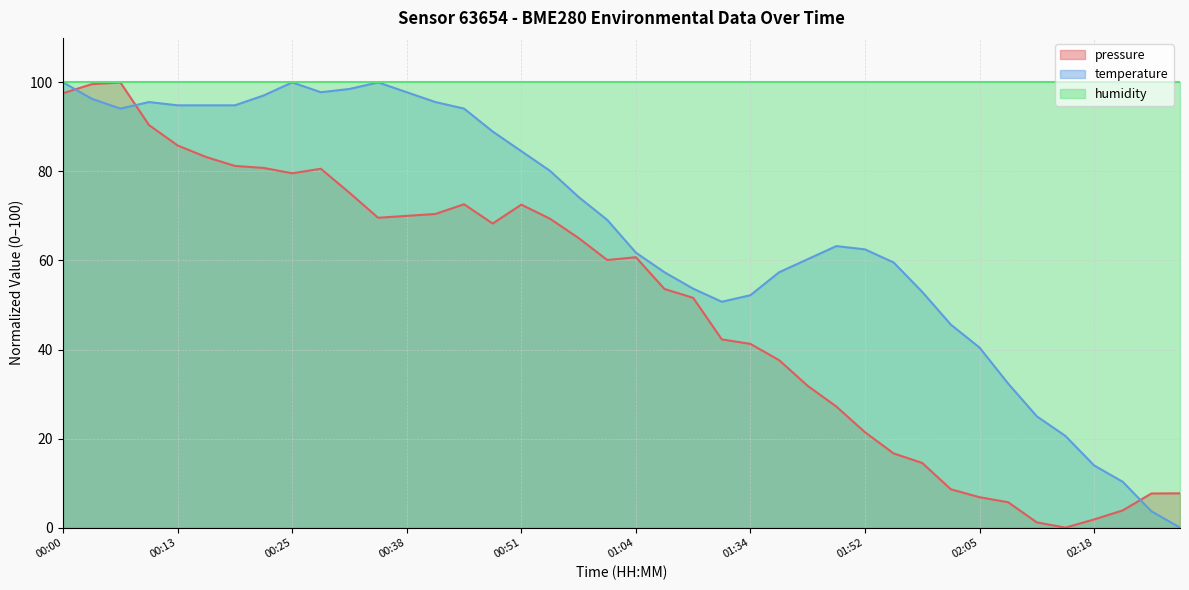

In pressure, how many points are lower than both neighbors (excluding endpoints)?

5